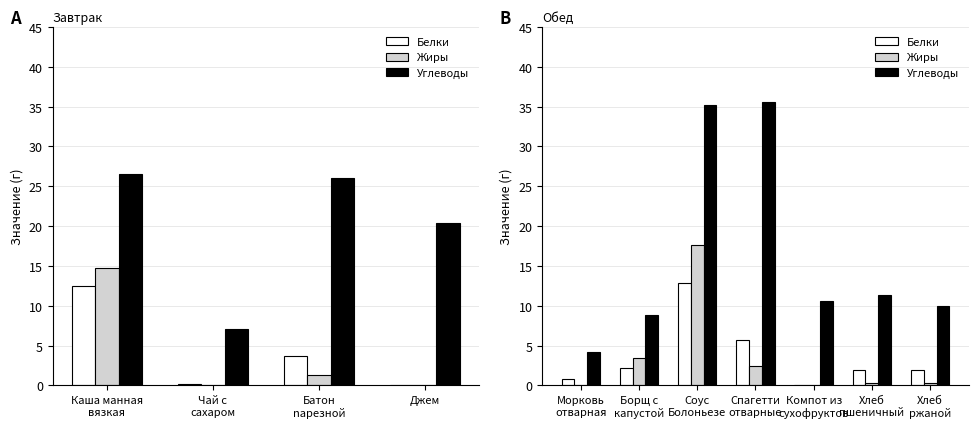

What is the value of the Жиры bar at the 7th from the left?

0.4